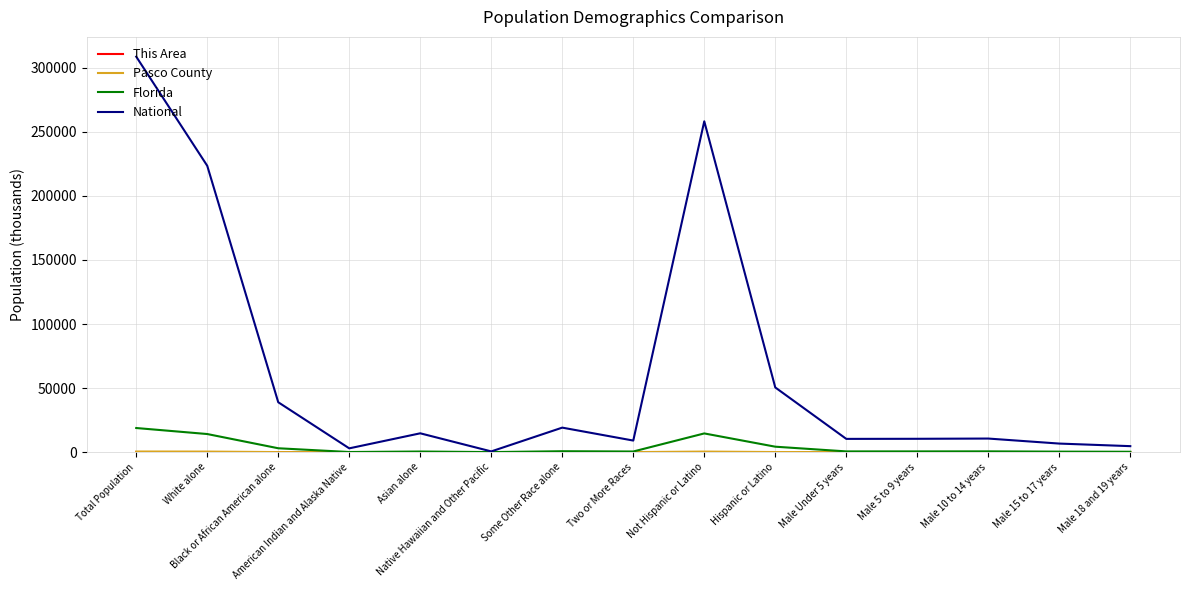

True or false: National has a value of 540.0 at Native Hawaiian and Other Pacific.

True